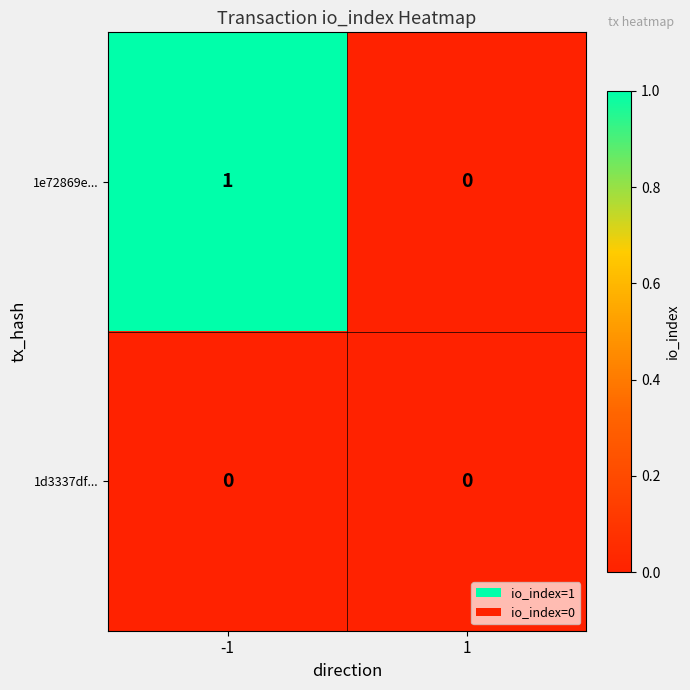

At -1, list the series in order from smallest to largest.

1d3337df..., 1e72869e...